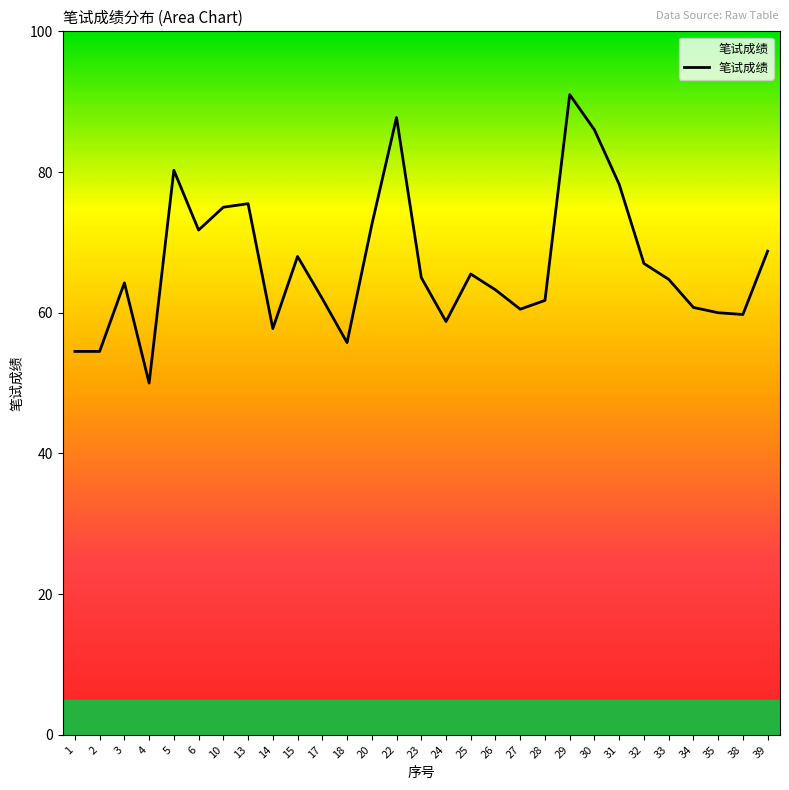

What is the average value?

66.9